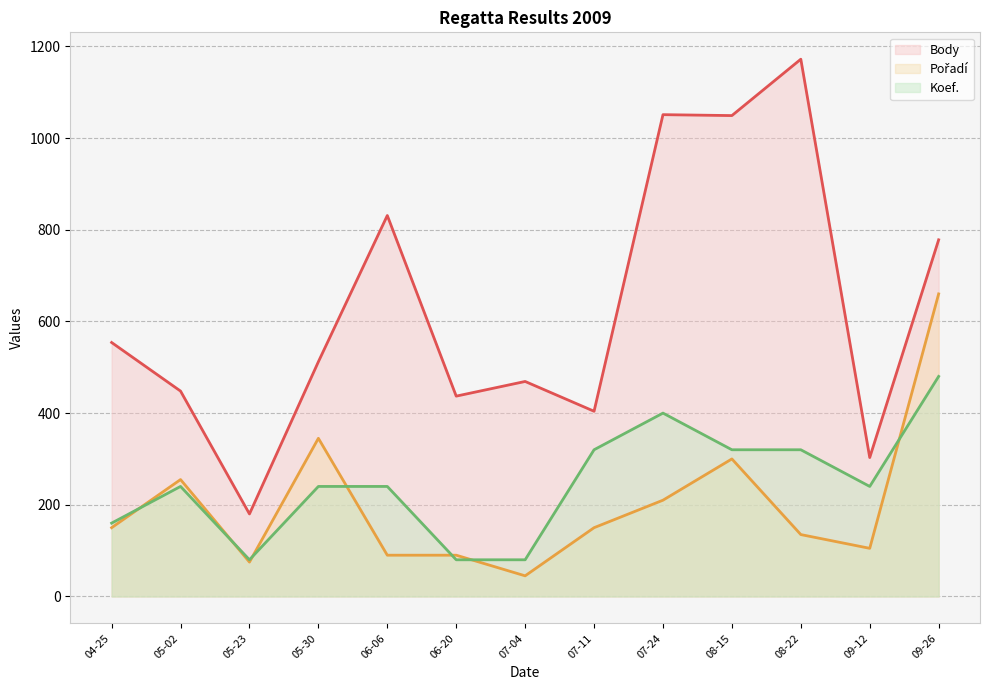

What is the sum of all Pořadí values?

2610